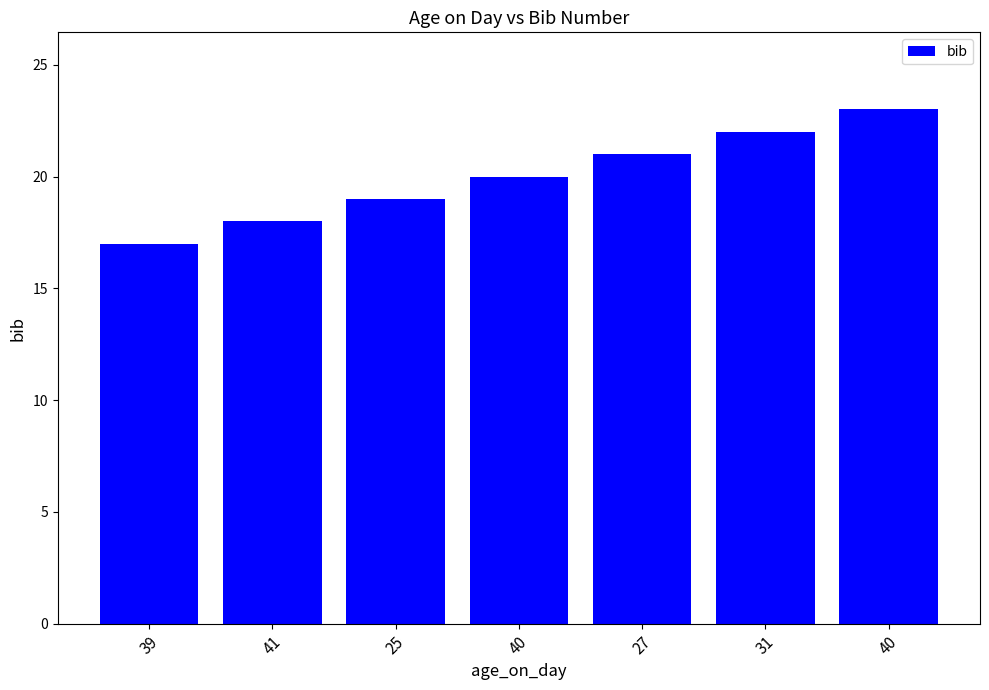

Count the number of data series in this chart.

1